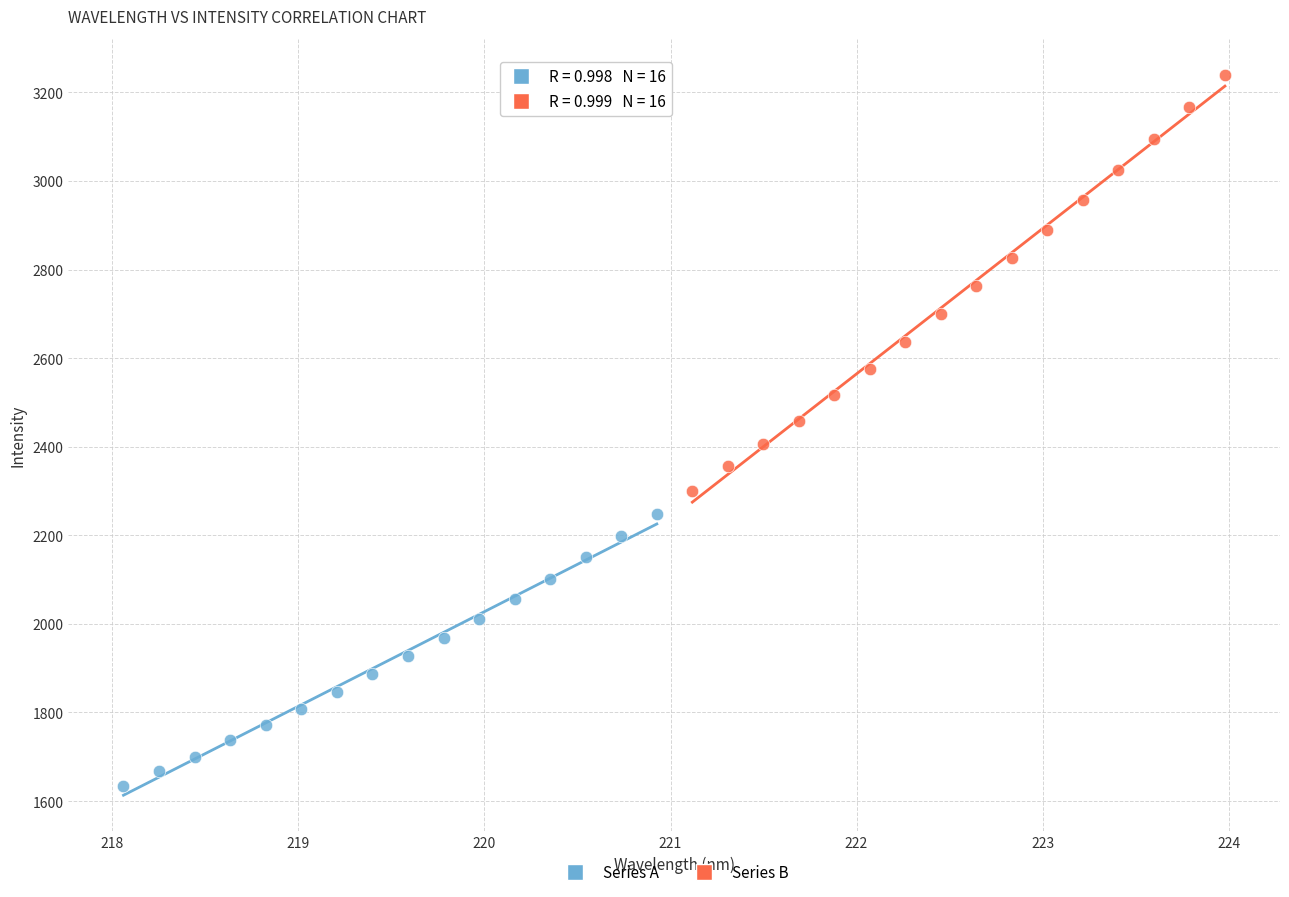

What are all the series names shown in the legend?

Series A, Series B